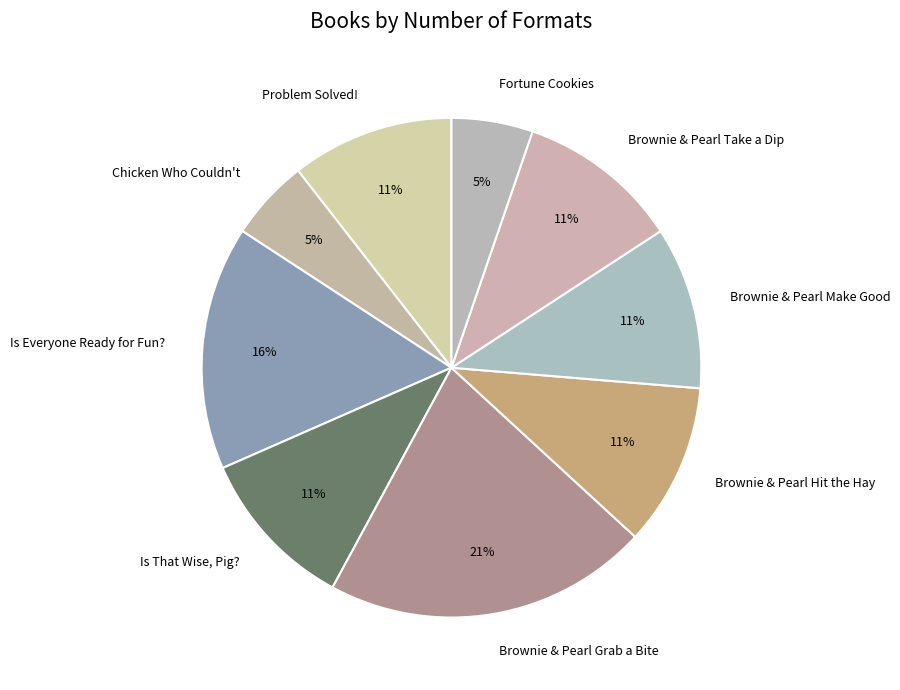

True or false: Brownie & Pearl Take a Dip accounts for 11% of the total.

True